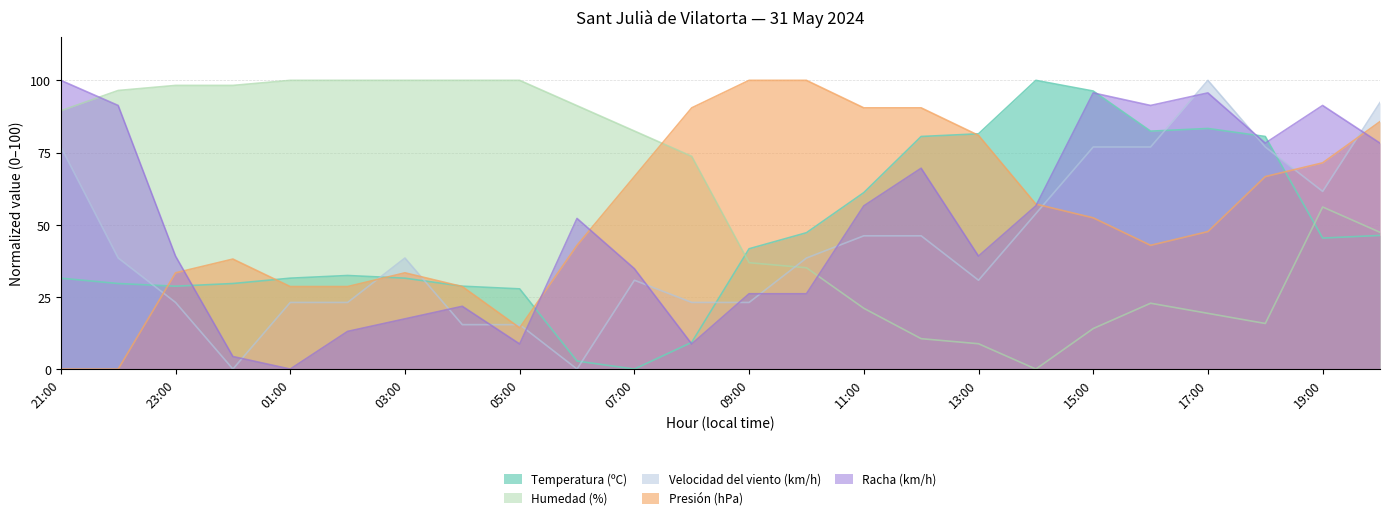

True or false: Presión (hPa) has a value of -43.0 at 22:00.

False